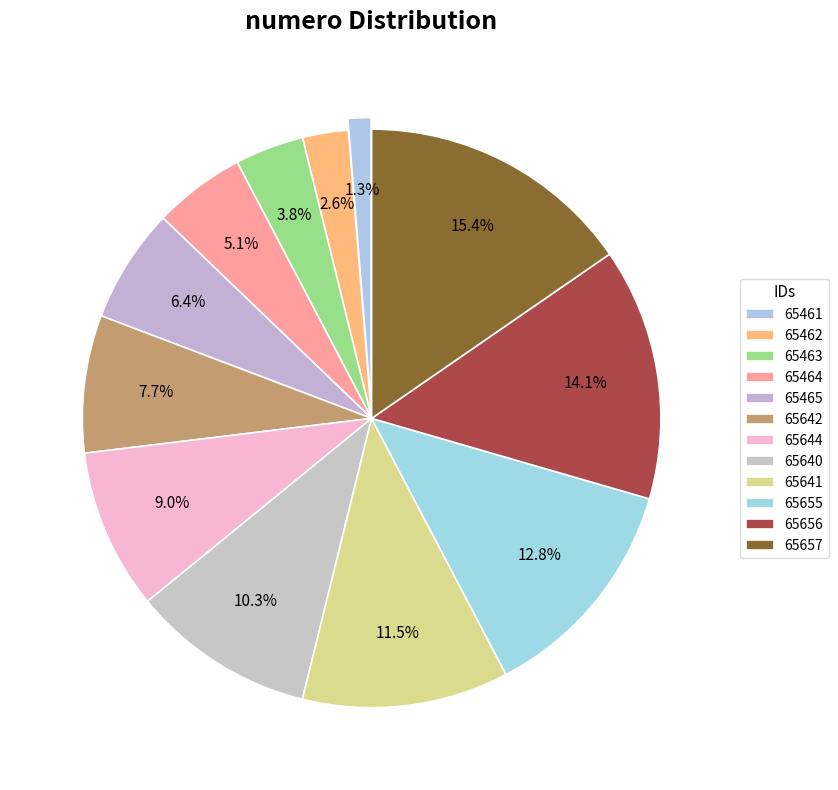

Rank the categories by value from highest to lowest.

65657, 65656, 65655, 65641, 65640, 65644, 65642, 65465, 65464, 65463, 65462, 65461